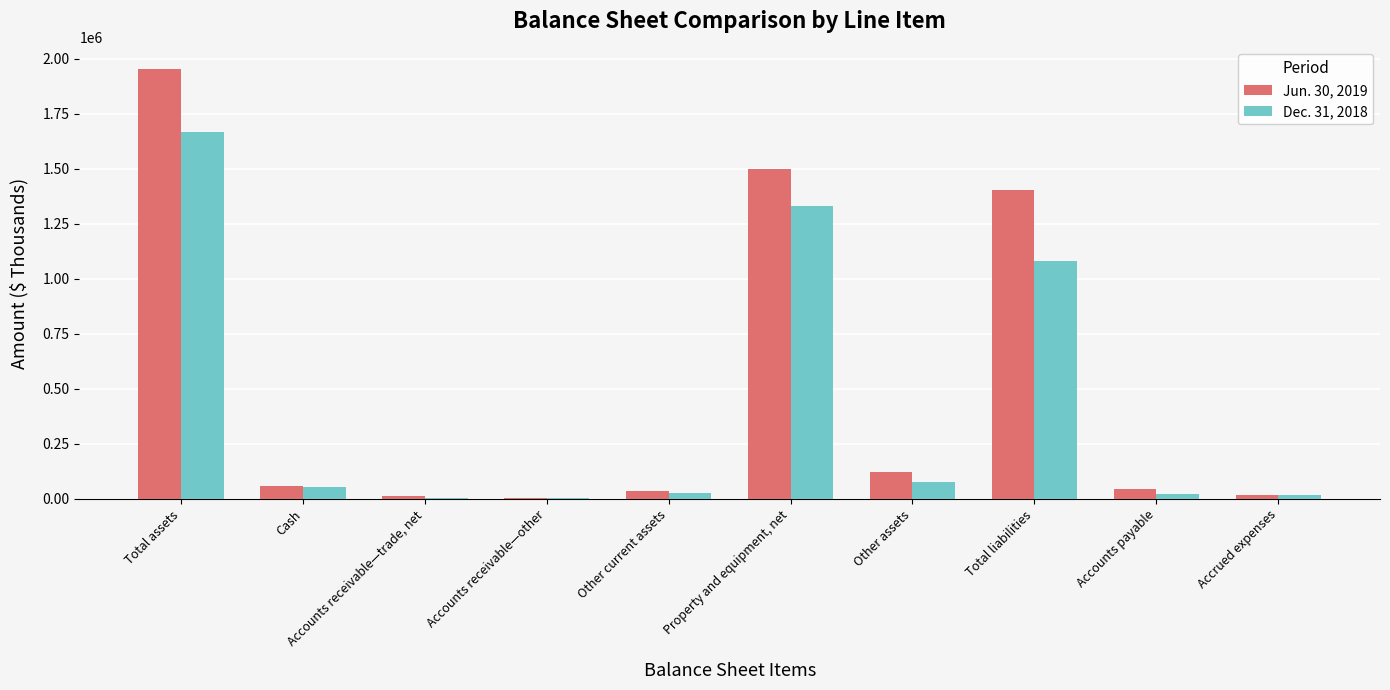

Where does the Jun. 30, 2019 series first go above 58776?

Total assets